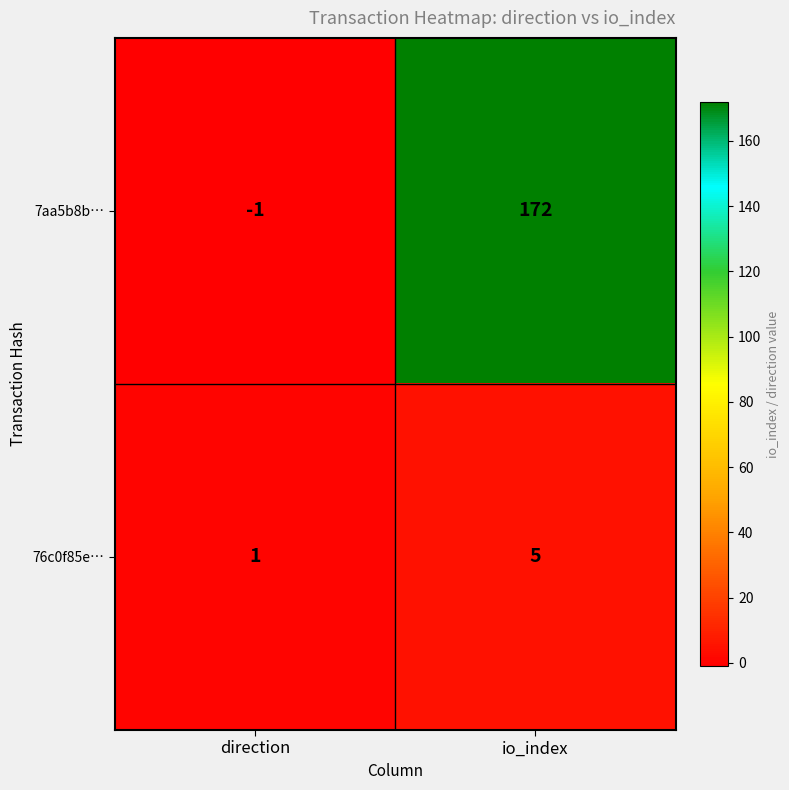

Which series changed the most between direction and io_index?

7aa5b8b…